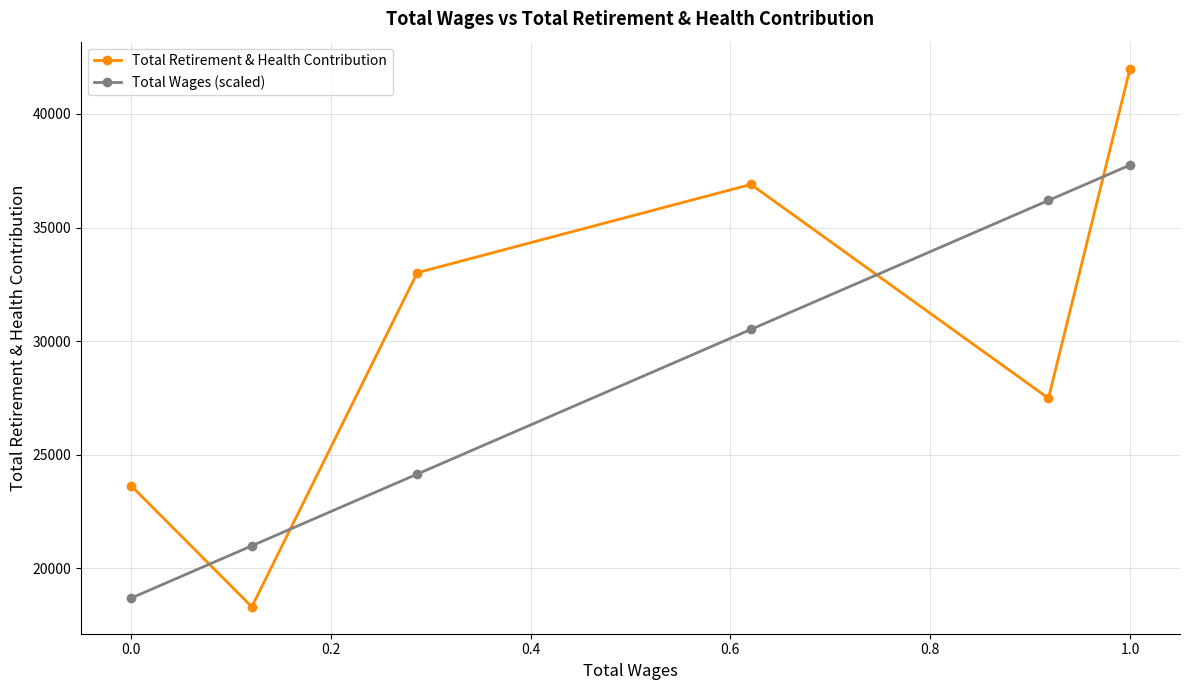

List the series in order of their overall mean, highest first.

Total Retirement & Health Contribution, Total Wages (scaled)